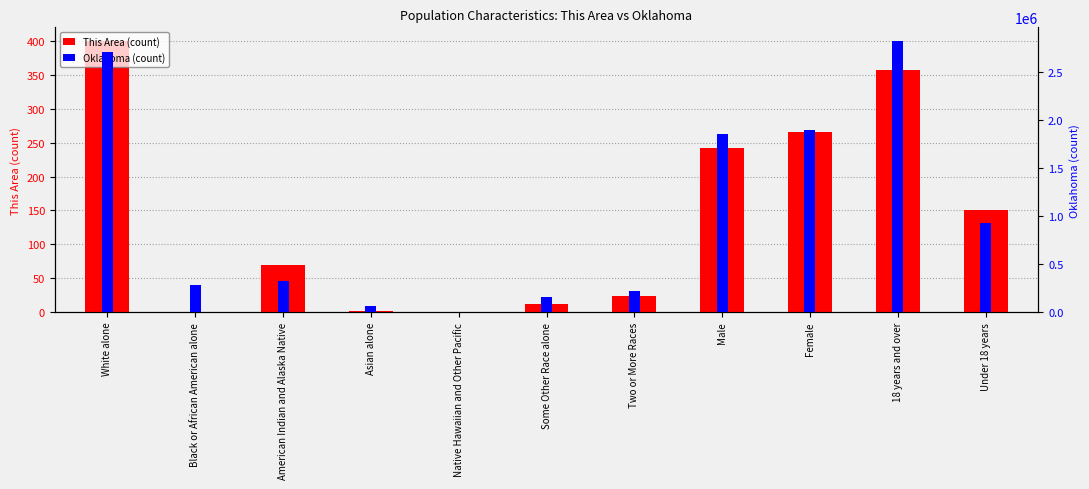

At Native Hawaiian and Other Pacific, list the series in order from largest to smallest.

Oklahoma (count), This Area (count)